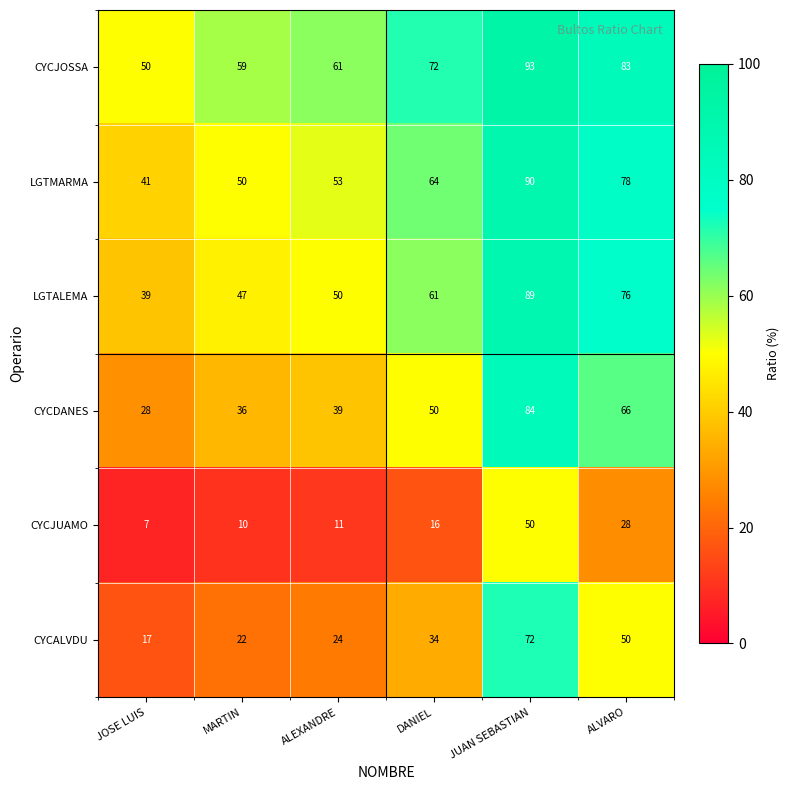

The value of CYCALVDU at ALEXANDRE is 24. True or false?

True